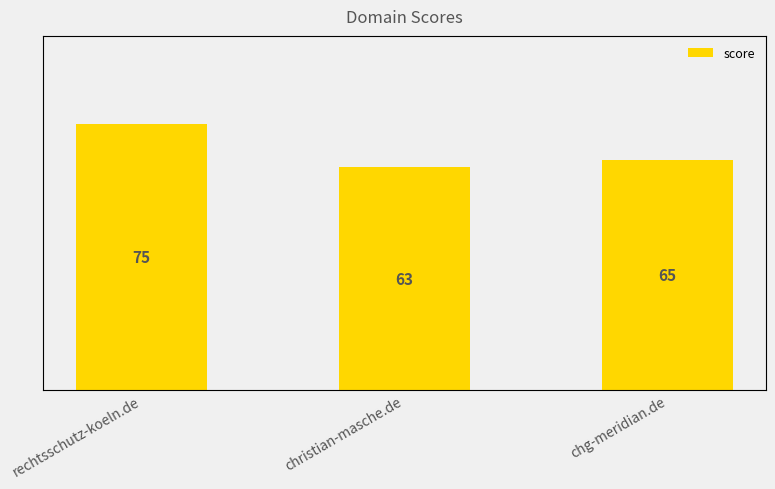

At which label is the value closest to 69?

chg-meridian.de